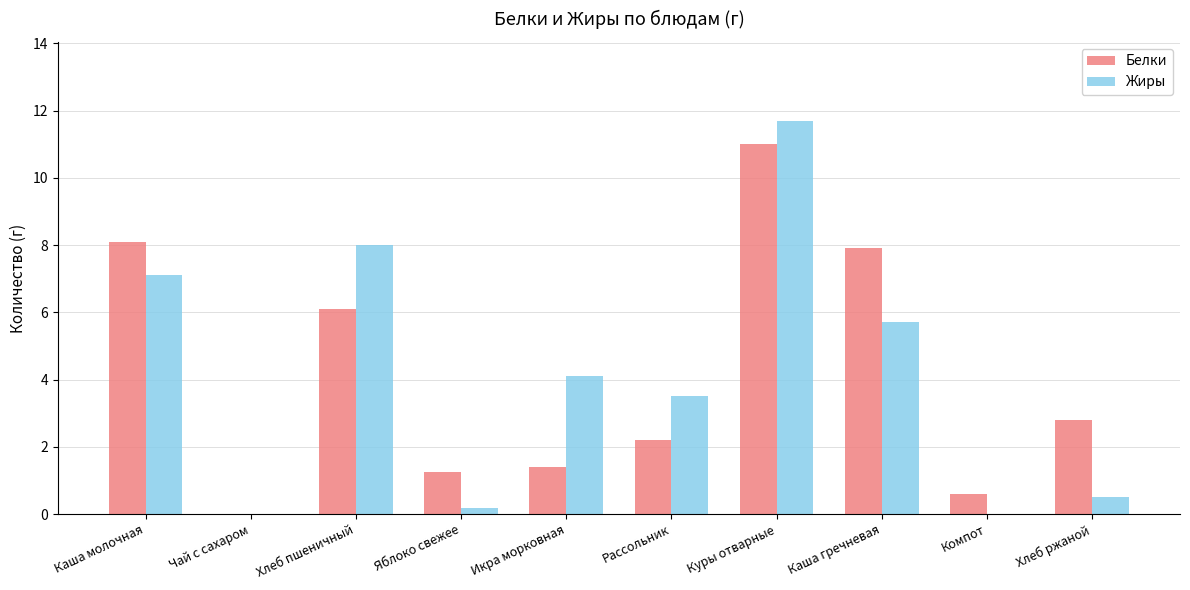

Reading left to right, transcribe all the data shown in this chart.

Белки: Каша молочная=8.1	Чай с сахаром=0.0	Хлеб пшеничный=6.1	Яблоко свежее=1.3	Икра морковная=1.4	Рассольник=2.2	Куры отварные=11.0	Каша гречневая=7.9	Компот=0.6	Хлеб ржаной=2.8
Жиры: Каша молочная=7.1	Чай с сахаром=0.0	Хлеб пшеничный=8.0	Яблоко свежее=0.2	Икра морковная=4.1	Рассольник=3.5	Куры отварные=11.7	Каша гречневая=5.7	Компот=0.0	Хлеб ржаной=0.5